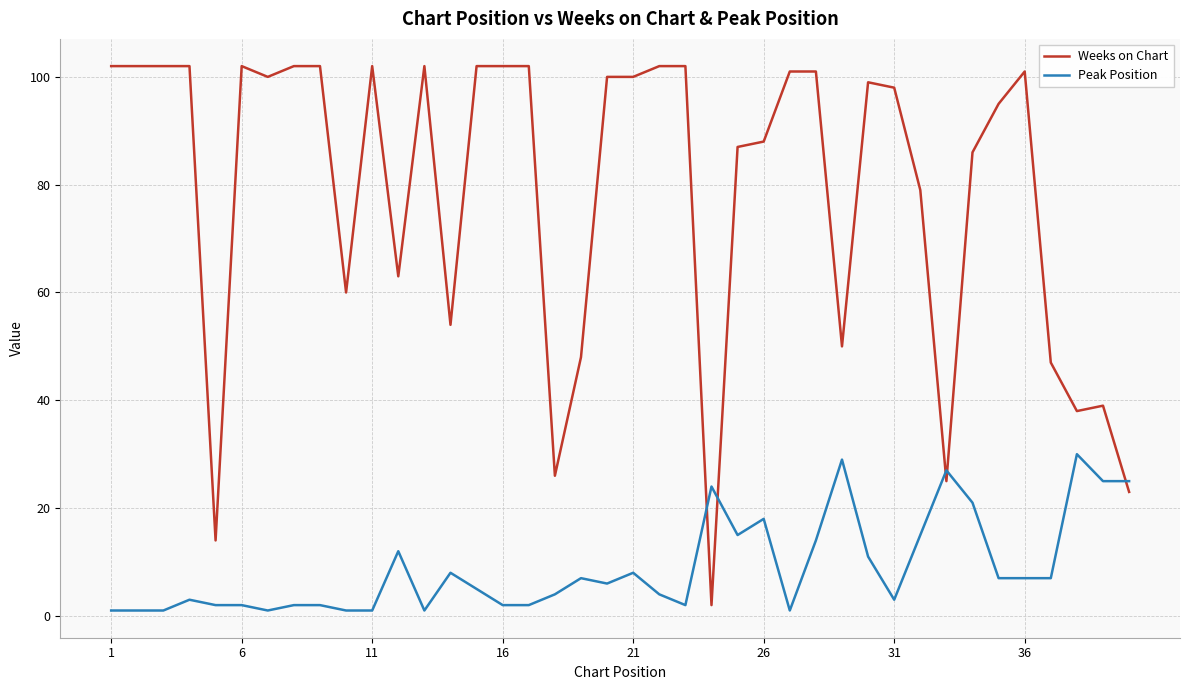

Which series ends up on top after the final intersection of Peak Position and Weeks on Chart?

Peak Position